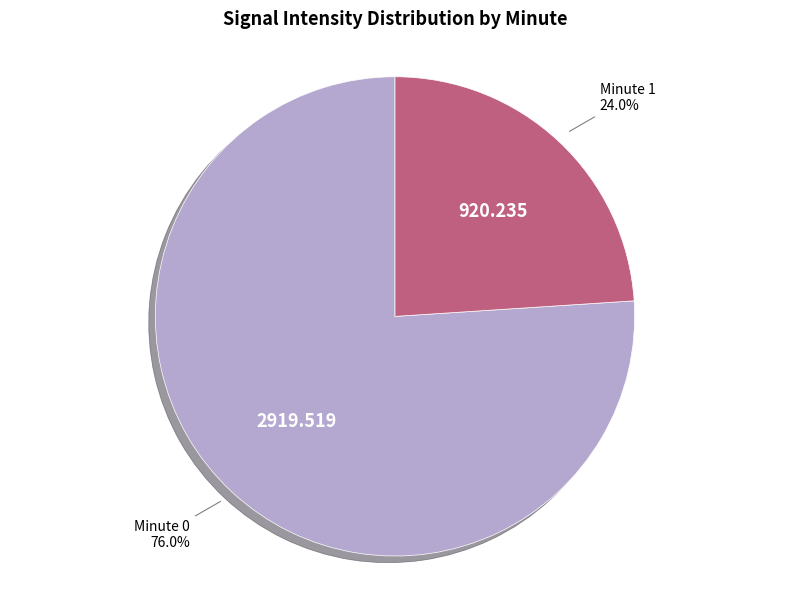

Is there any slice that represents more than half of the pie?

Yes